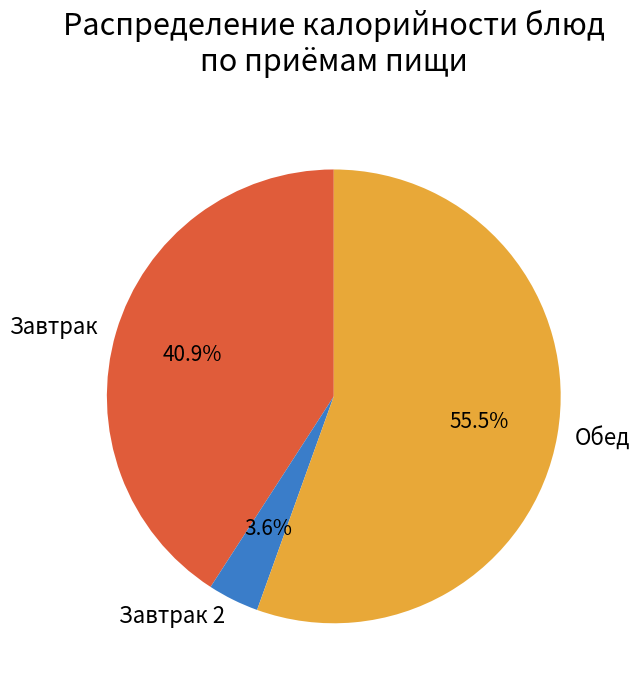

How many segments does this pie chart have?

3